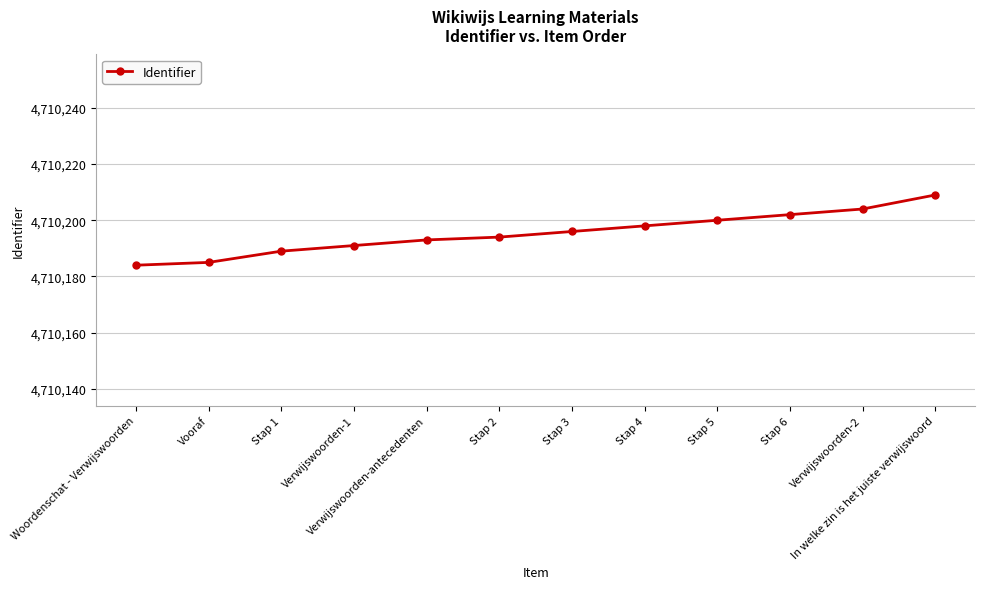

What is the change in value from Stap 2 to Verwijswoorden-2?

+10